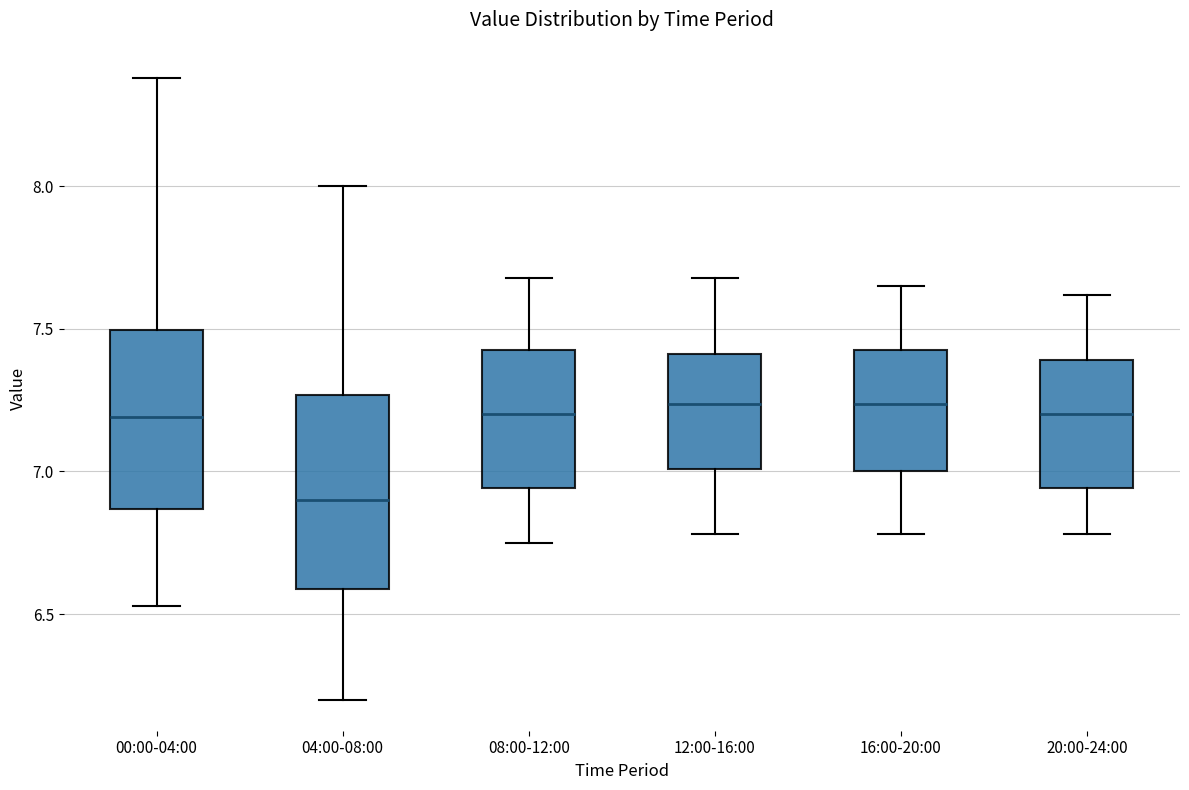

Which box's median line is the lowest?

04:00-08:00